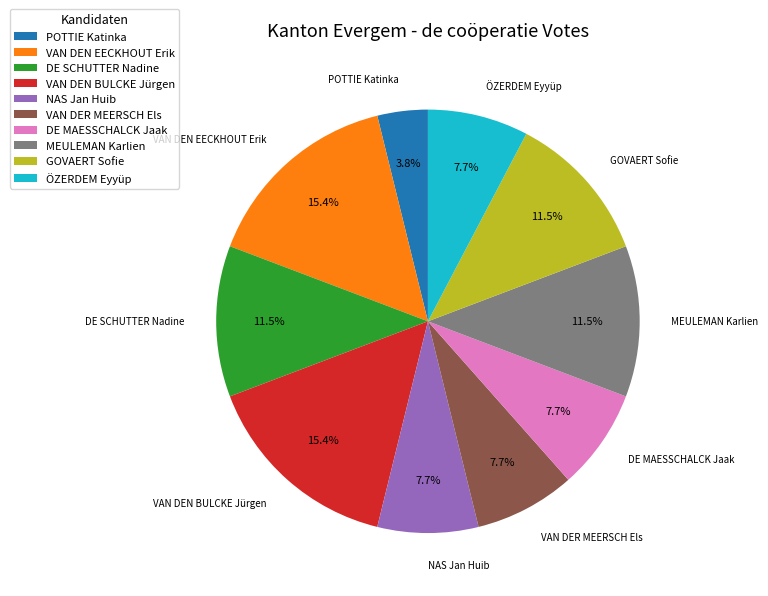

To the nearest percent, what is the average slice percentage?

10%